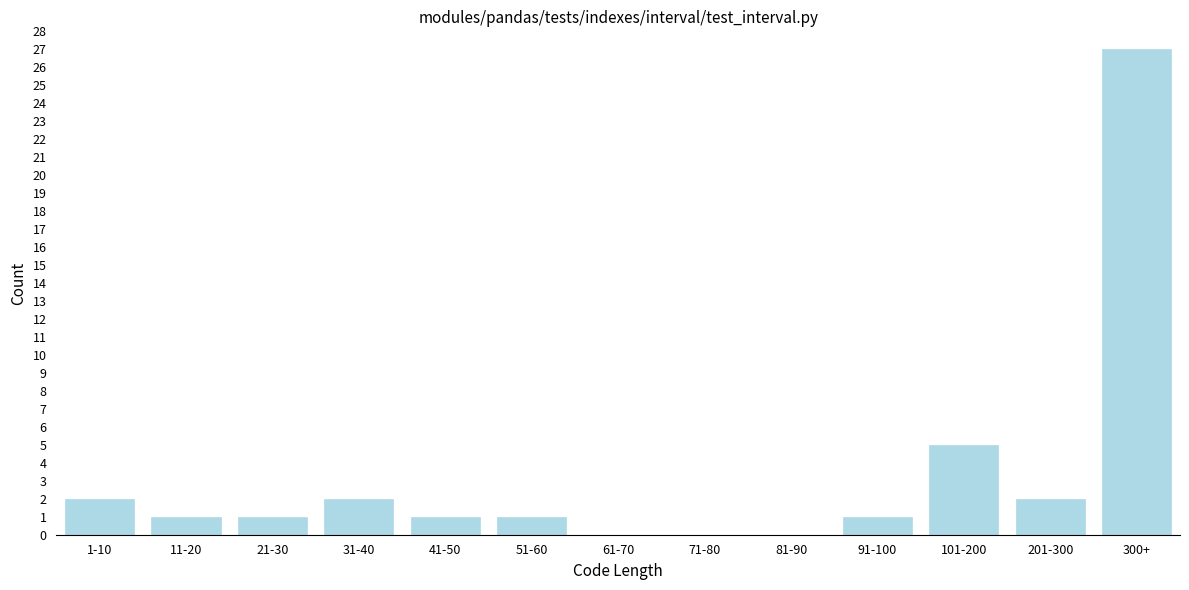

Reading left to right, extract all data points from this chart.

1-10=2	11-20=1	21-30=1	31-40=2	41-50=1	51-60=1	61-70=0	71-80=0	81-90=0	91-100=1	101-200=5	201-300=2	300+=27